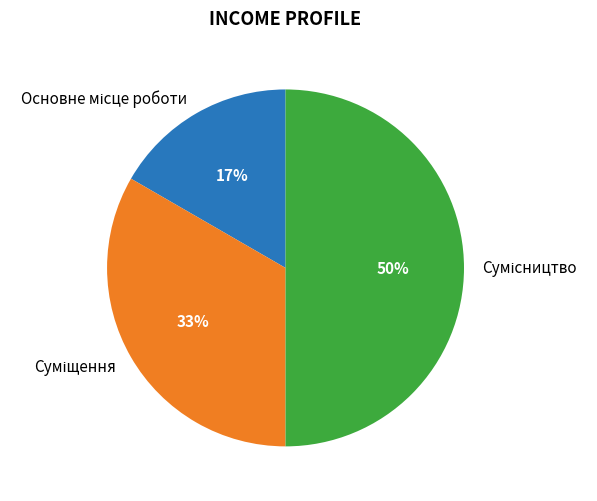

To the nearest percent, what is the difference between the largest and smallest slice percentages?

33%